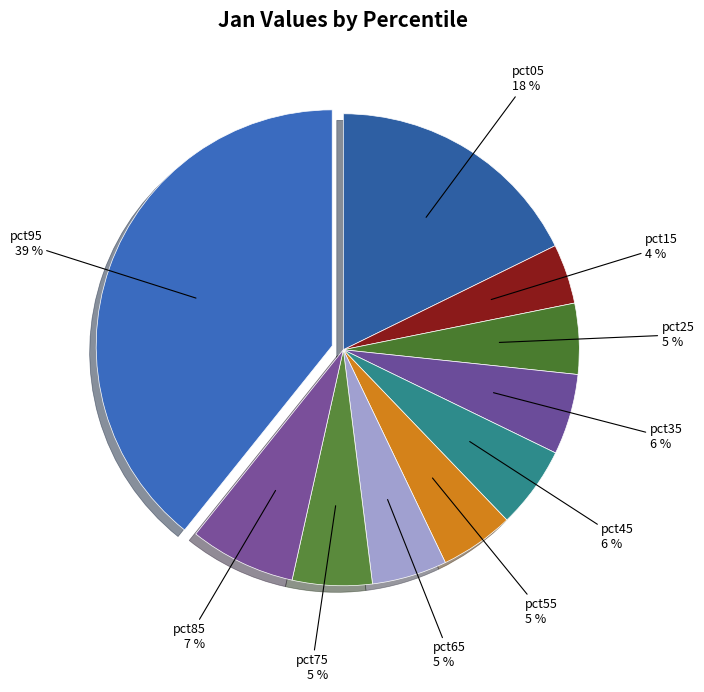

To the nearest percent, what percentage of the pie is pct95?

39%